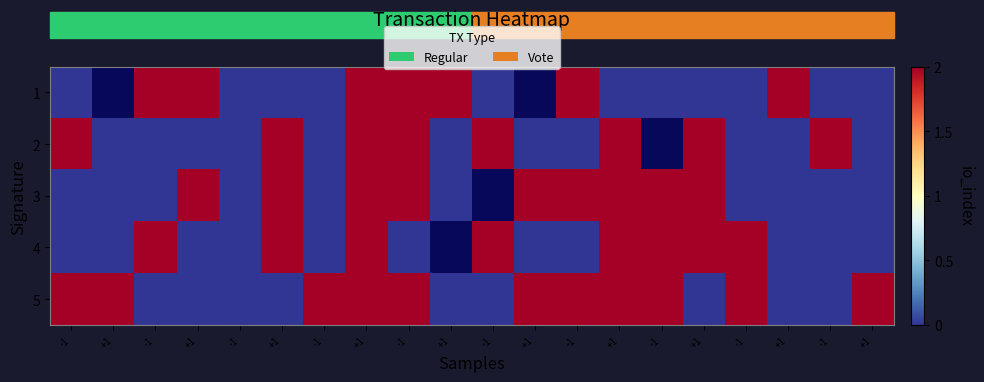

At which label does 3 reach its minimum?

-1